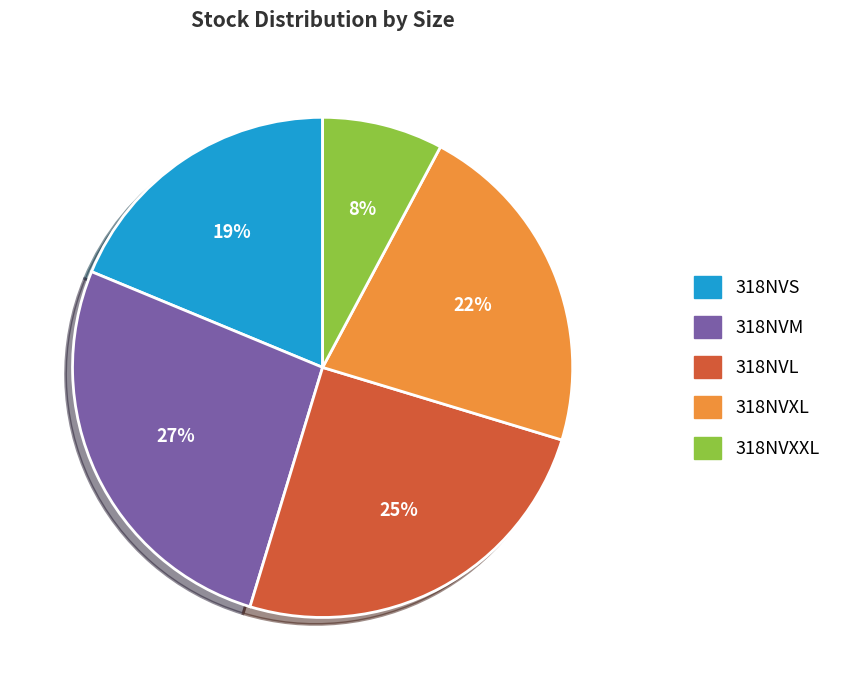

How many segments does this pie chart have?

5